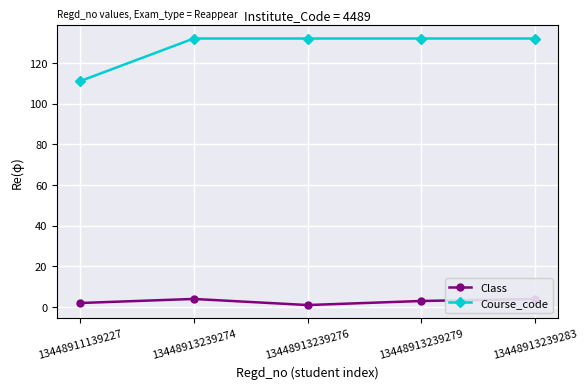

Rank the series by their average value, from highest to lowest.

Course_code, Class